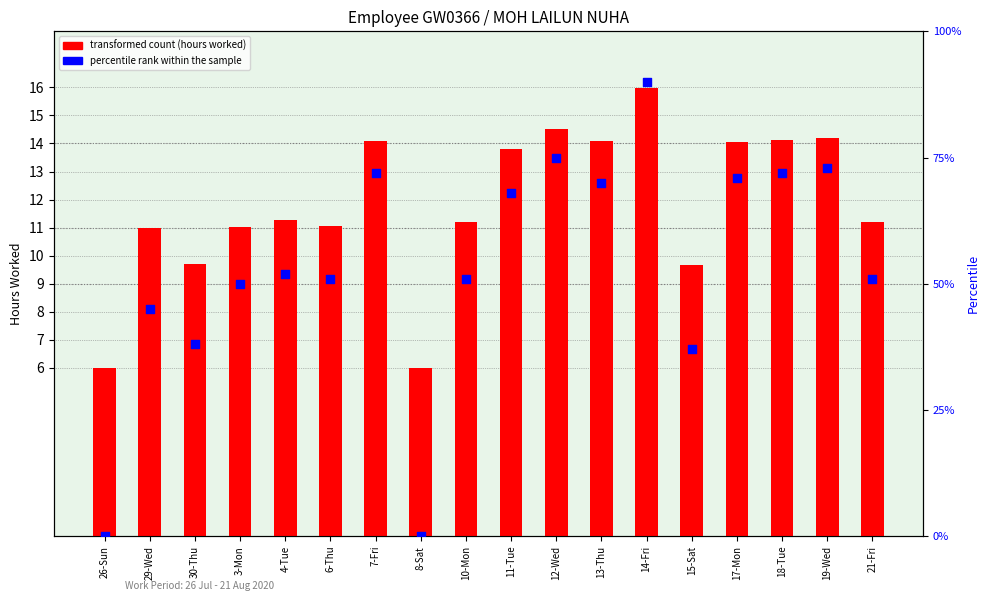

At which category is the sum across all series the highest?

14-Fri